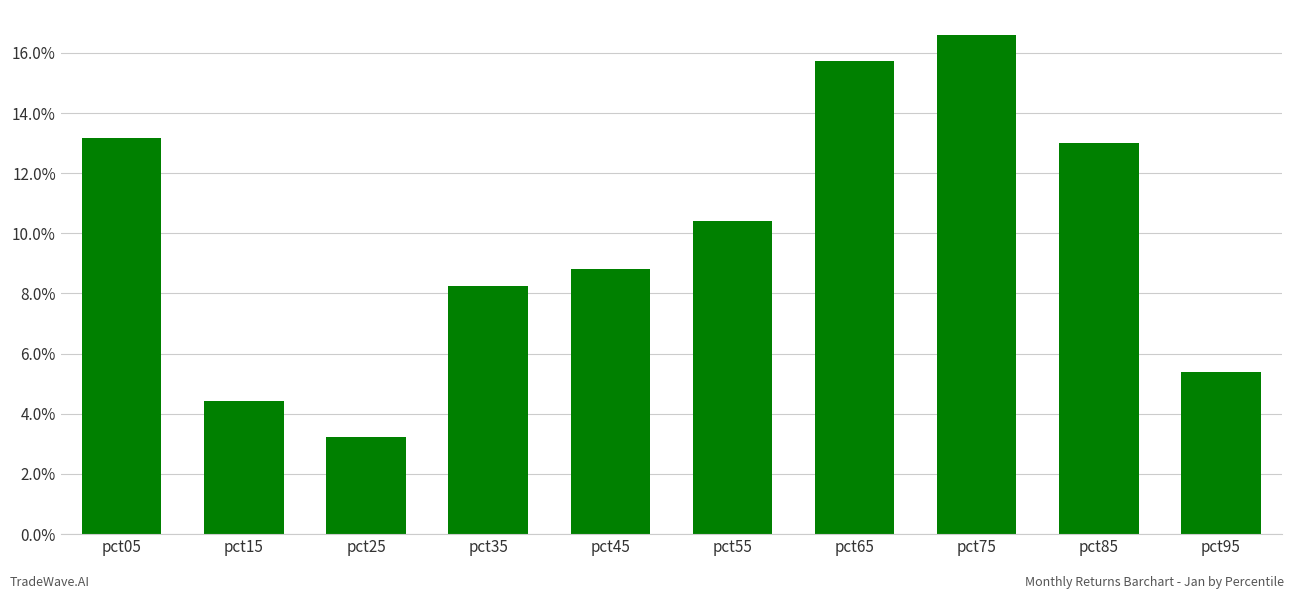

What is the difference between the values at pct45 and pct65?

0.1